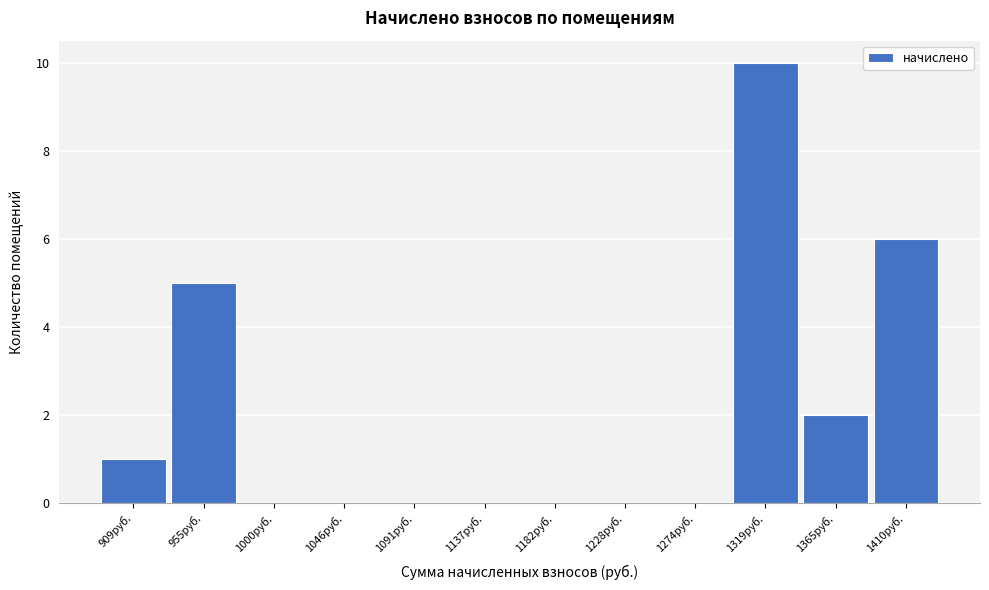

Reading left to right, list all the values displayed in this chart.

909руб.=1	955руб.=5	1000руб.=0	1046руб.=0	1091руб.=0	1137руб.=0	1182руб.=0	1228руб.=0	1274руб.=0	1319руб.=10	1365руб.=2	1410руб.=6